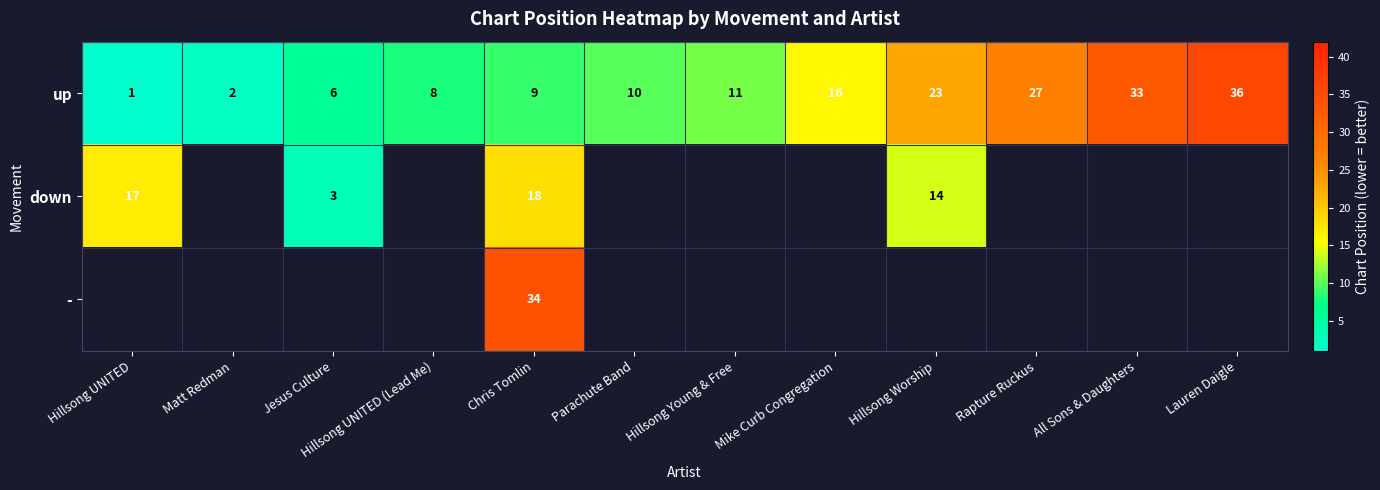

The value of up at Parachute Band is 3. True or false?

False